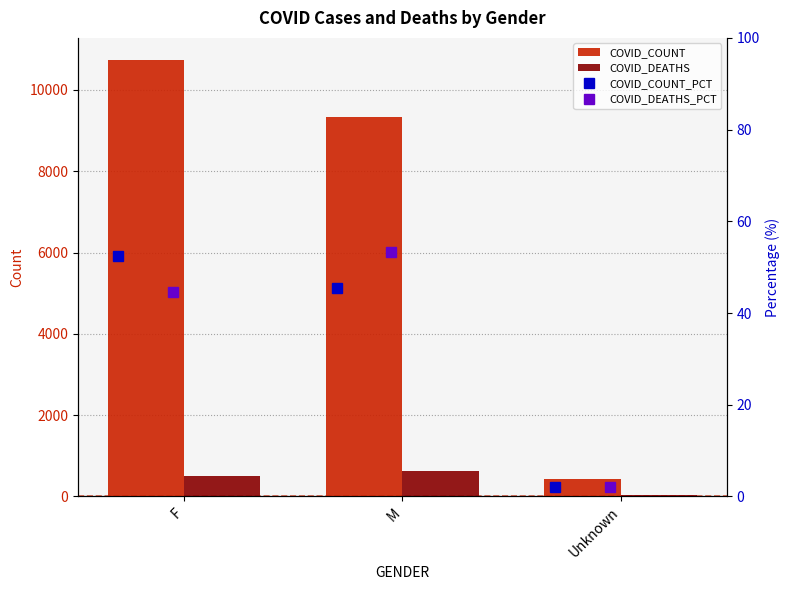

Rank the categories by COVID_COUNT value from lowest to highest.

Unknown, M, F